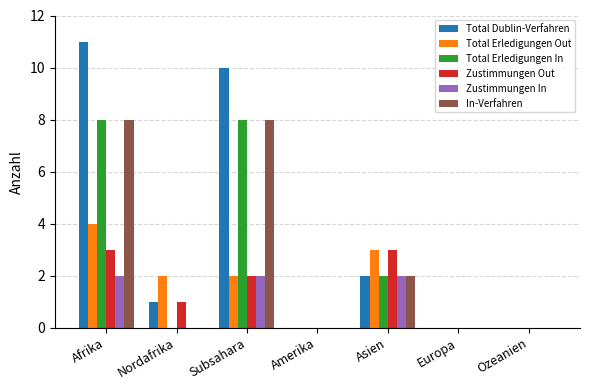

The Zustimmungen Out series shows 1 at Subsahara. True or false?

False